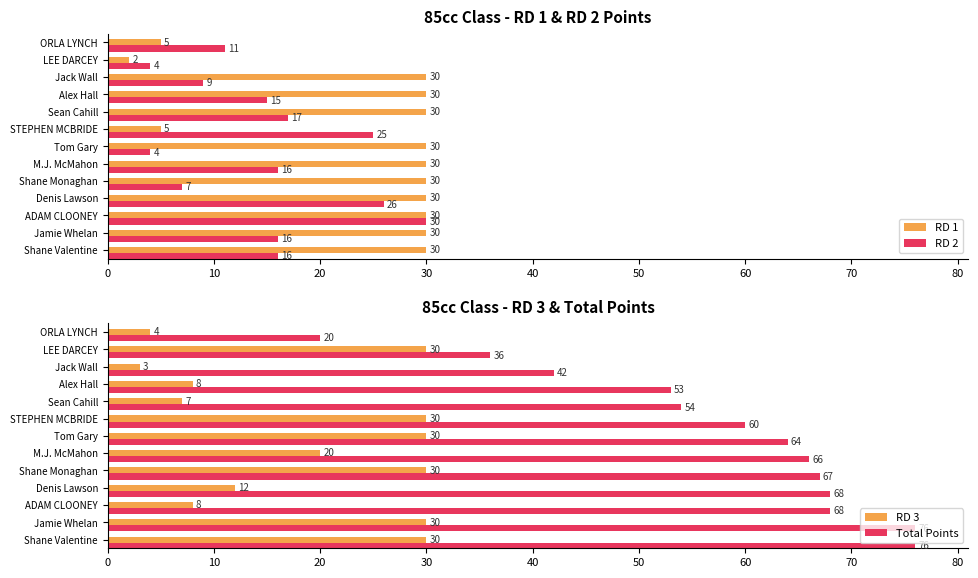

True or false: RD 1 has a value of 30 at ADAM CLOONEY.

True